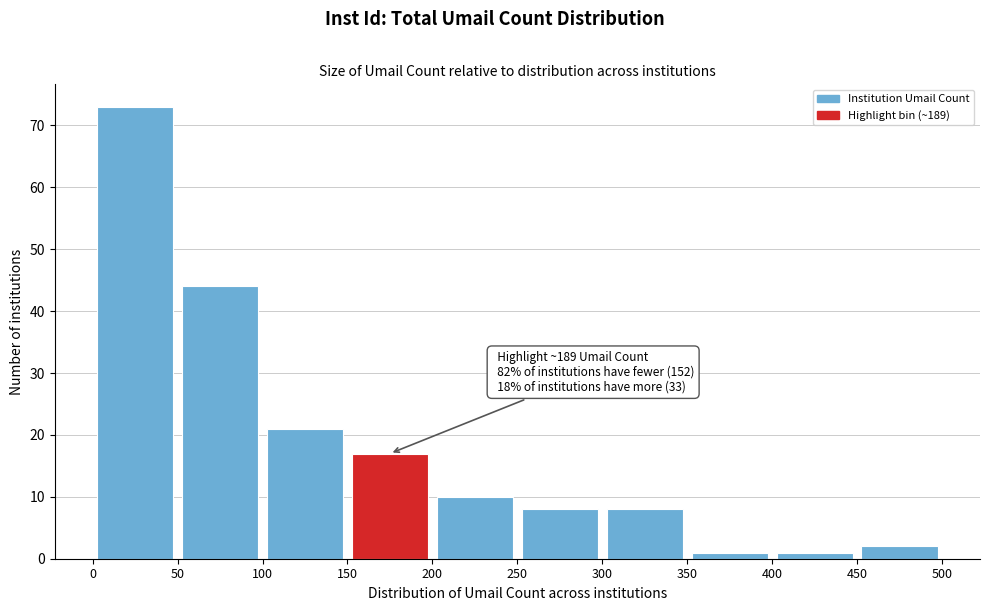

Over which range of the x-axis is the bar tallest?

0 to 50